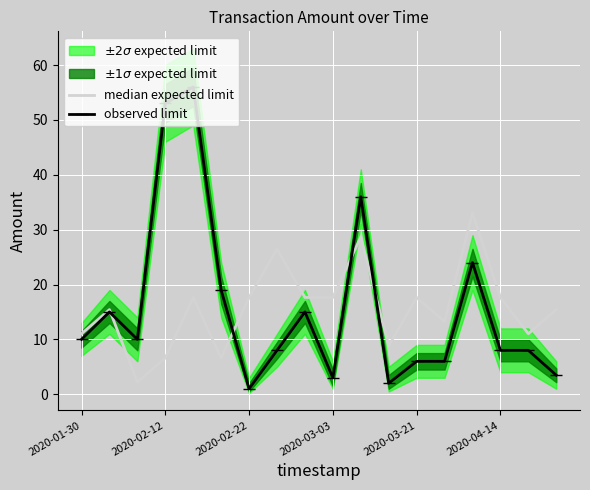

What value does the observed limit series have at 2020-03-03?

3.0